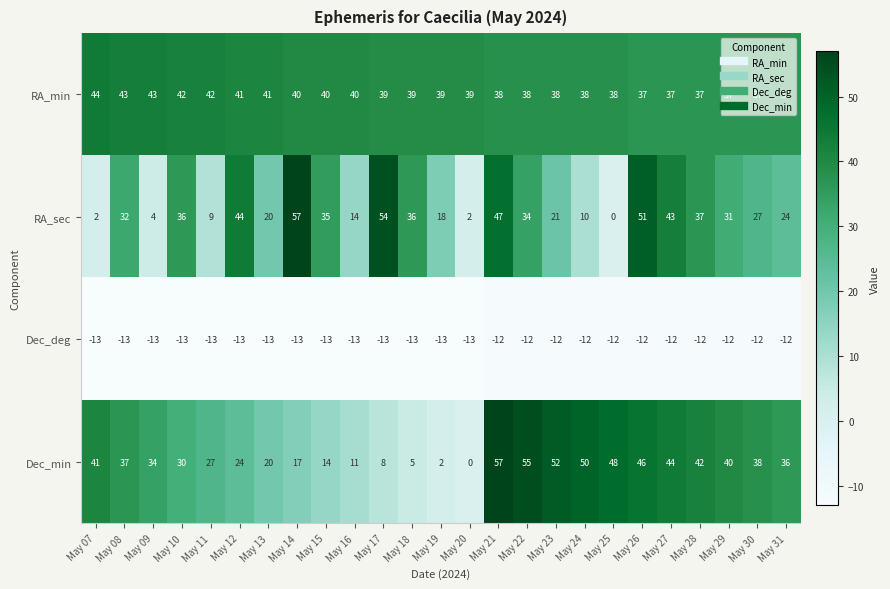

The Dec_min series shows 24 at May 12. True or false?

True